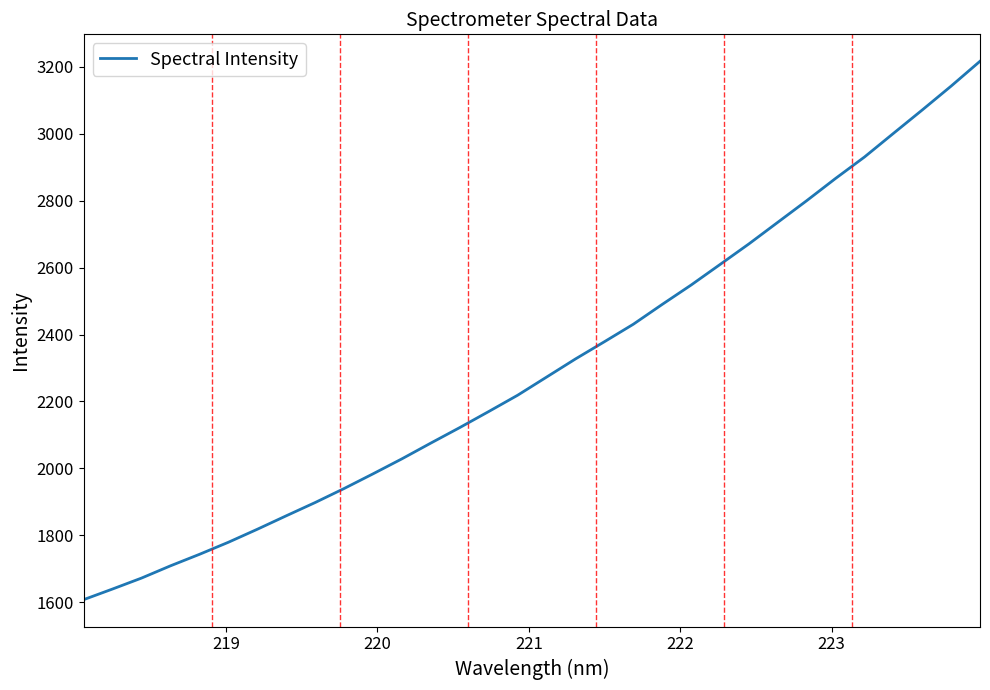

What is the difference between the maximum and minimum values?

1608.8